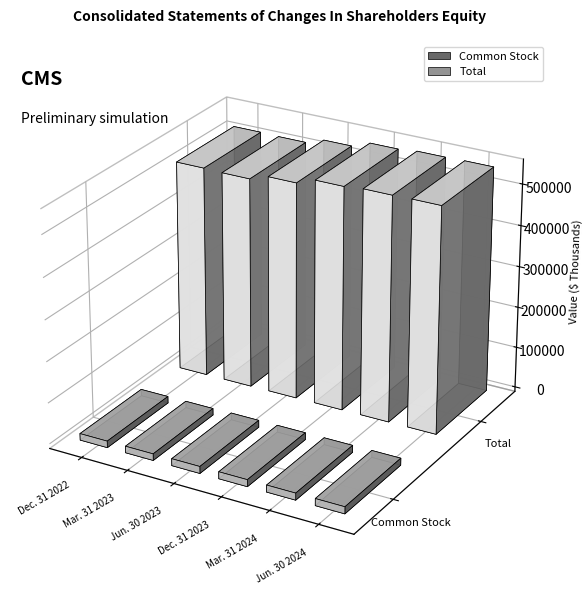

What is the minimum value shown in the chart?

16094